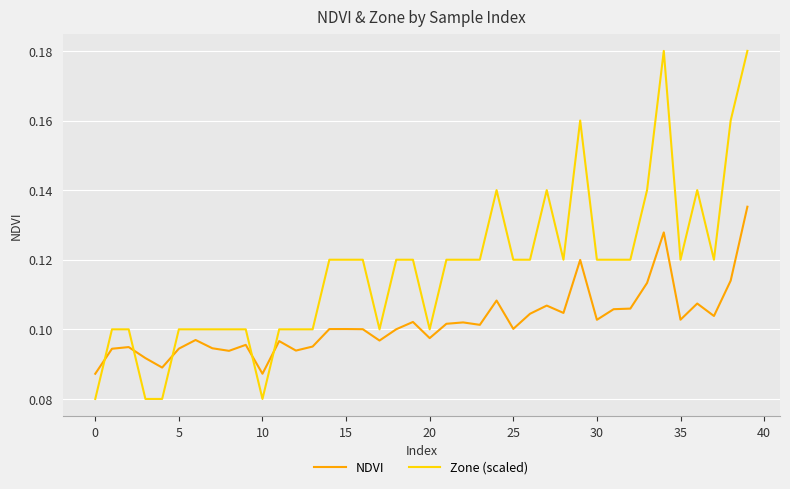

Which series has the largest range (max minus min)?

Zone (scaled)